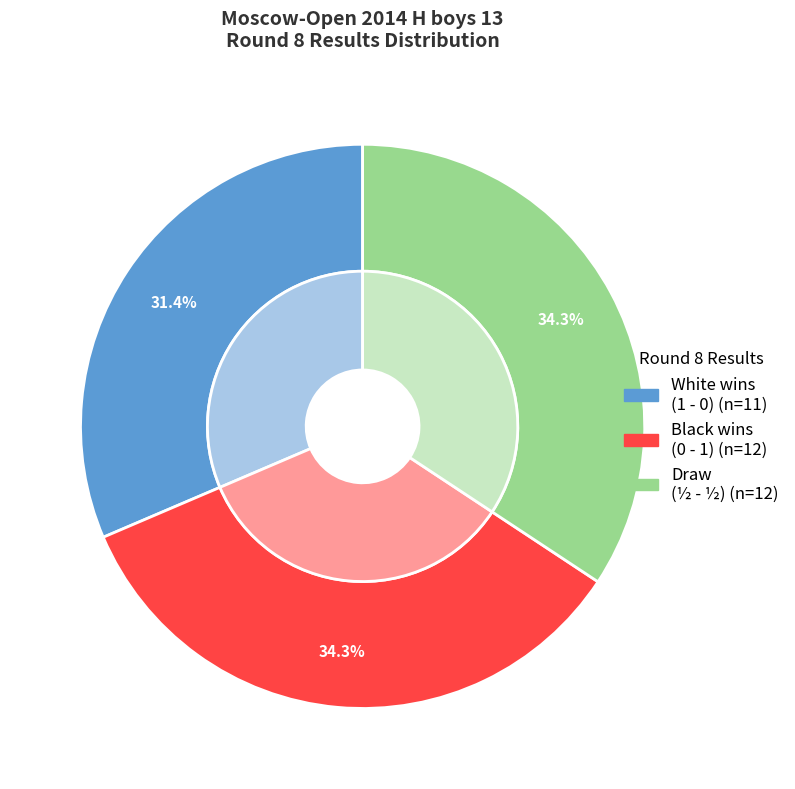

Between 0-1 and 1-0, which is larger?

0-1